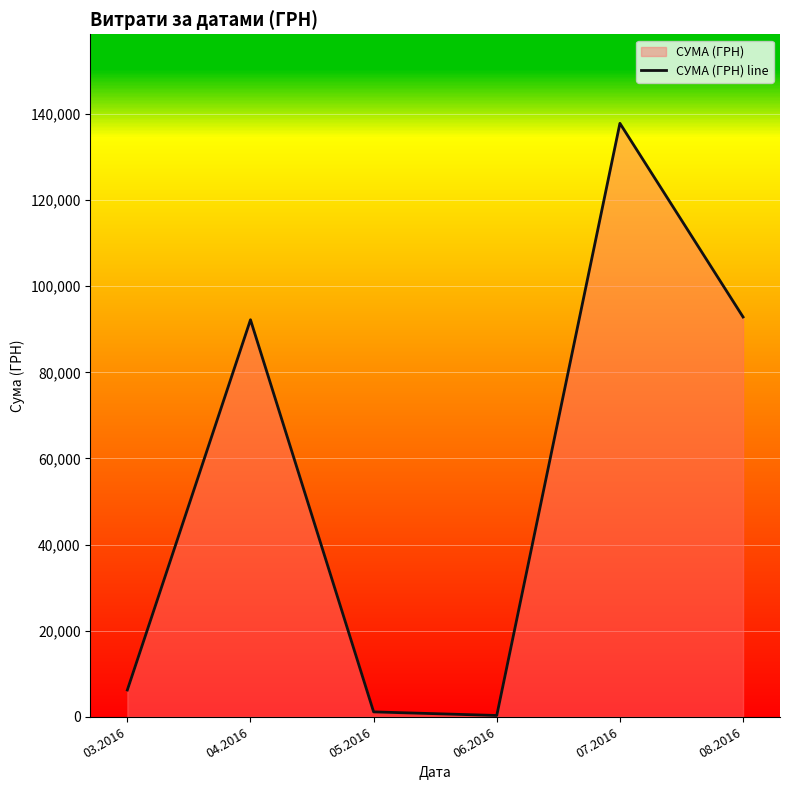

Which category has the highest value across all series?

07.2016